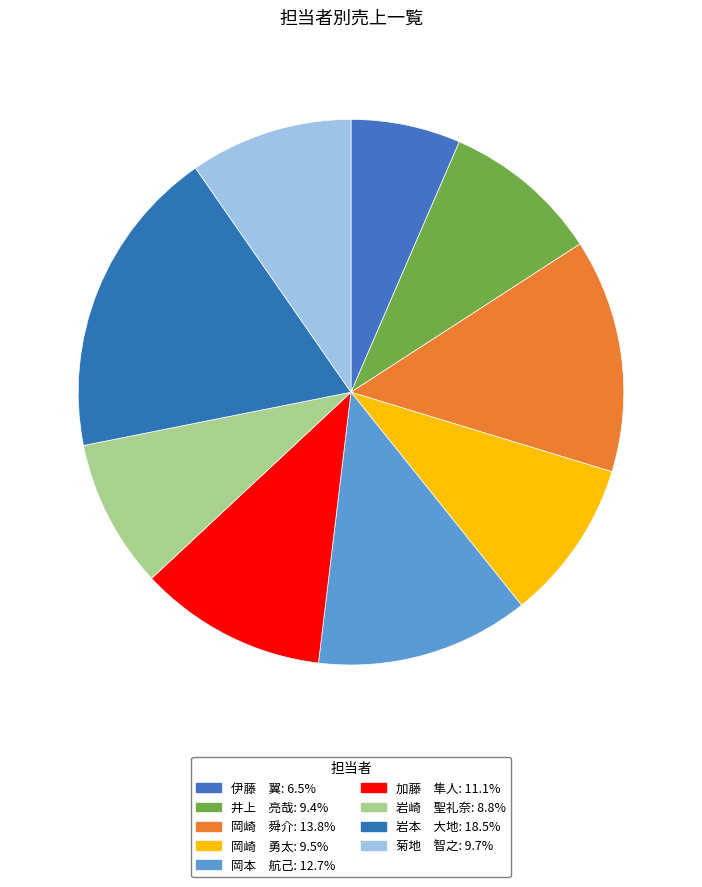

Rank the categories by value from lowest to highest.

伊藤　翼, 岩崎　聖礼奈, 井上　亮哉, 岡崎　勇太, 菊地　智之, 加藤　隼人, 岡本　航己, 岡崎　舜介, 岩本　大地